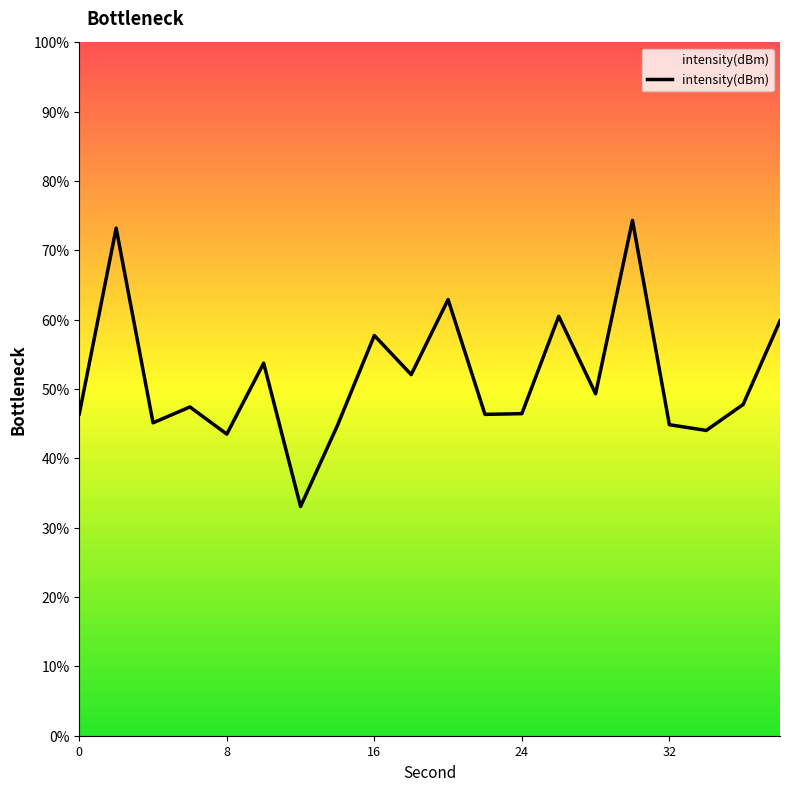

Rank the categories by value from highest to lowest.

30, 2, 20, 26, 38, 16, 10, 18, 28, 36, 6, 24, 0, 22, 4, 32, 14, 34, 8, 12